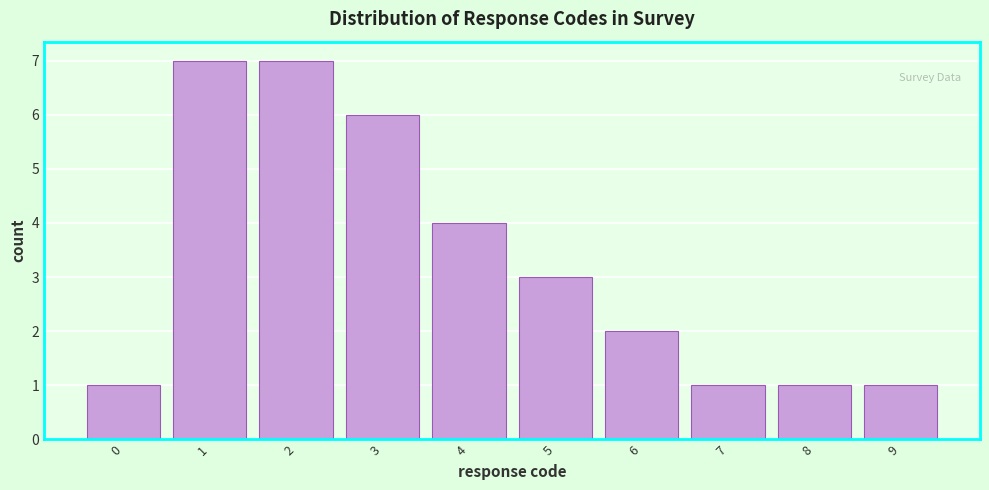

Reading left to right, transcribe this chart: for each bar, give the range it covers on the x-axis and its height. The values are not printed on the chart, so give them approximately, as read against the axis.

-0.5 to 0.5: 1
0.5 to 1.5: 7
1.5 to 2.5: 7
2.5 to 3.5: 6
3.5 to 4.5: 4
4.5 to 5.5: 3
5.5 to 6.5: 2
6.5 to 7.5: 1
7.5 to 8.5: 1
8.5 to 9.5: 1